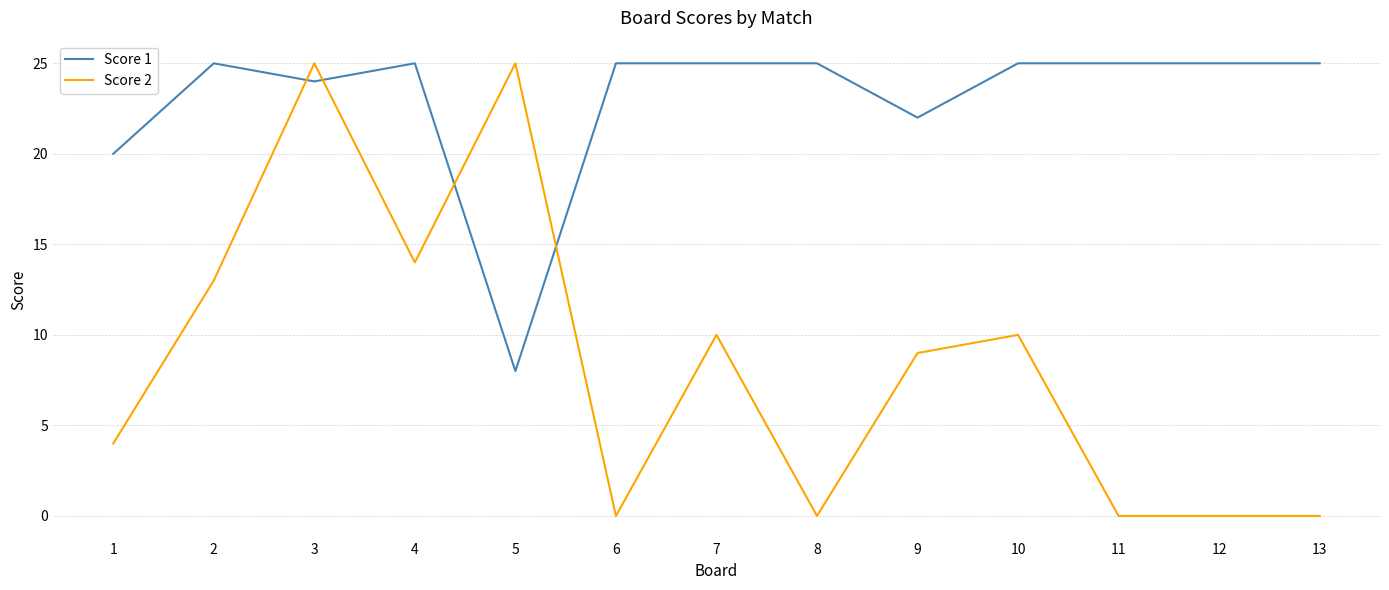

What is the greatest value displayed?

25